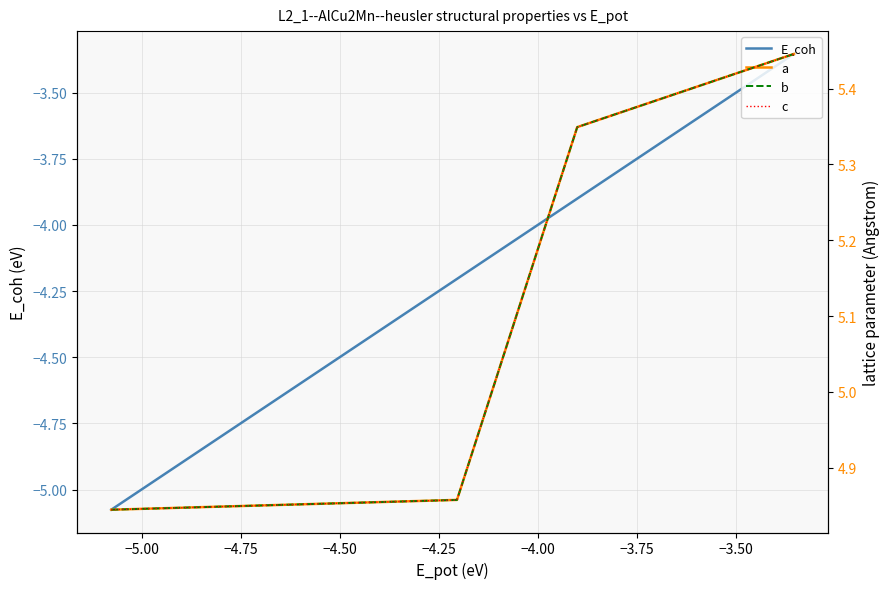

True or false: a and c cross at least once.

False